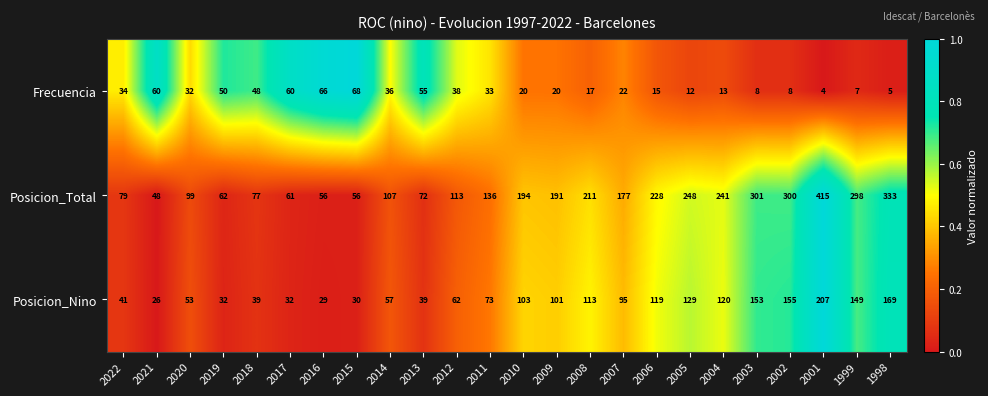

Which category has the lowest value across all series?

2001